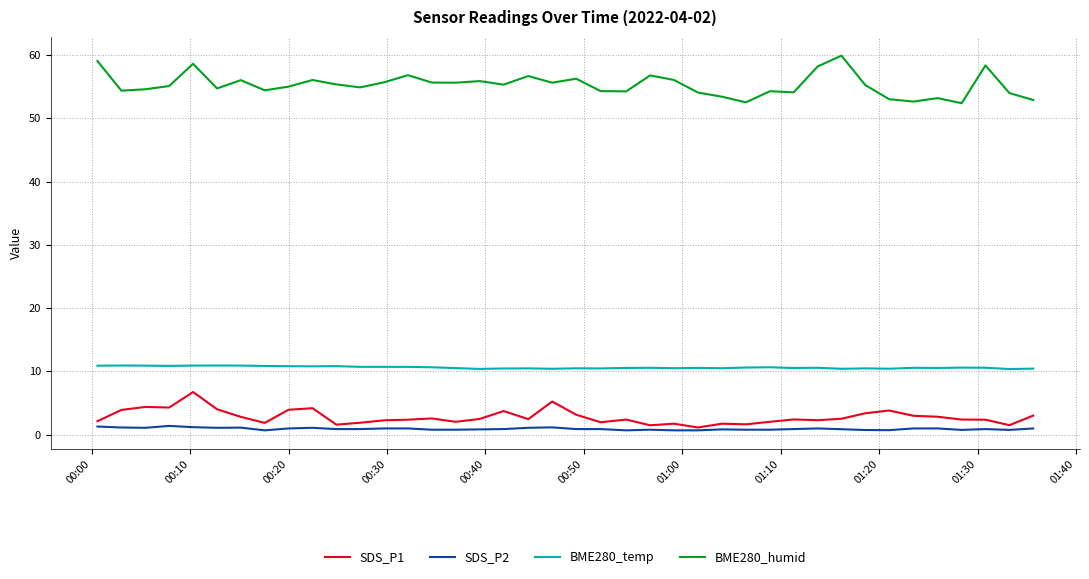

Rank the series by their maximum value, from lowest to highest.

SDS_P2, SDS_P1, BME280_temp, BME280_humid